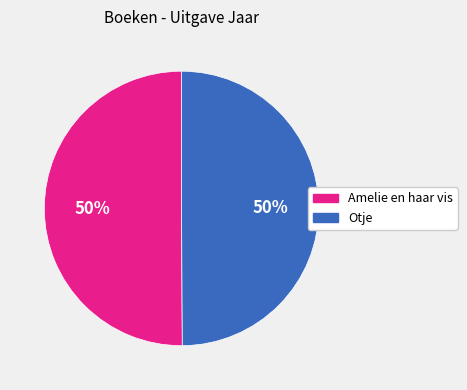

How many slices are in this pie chart?

2